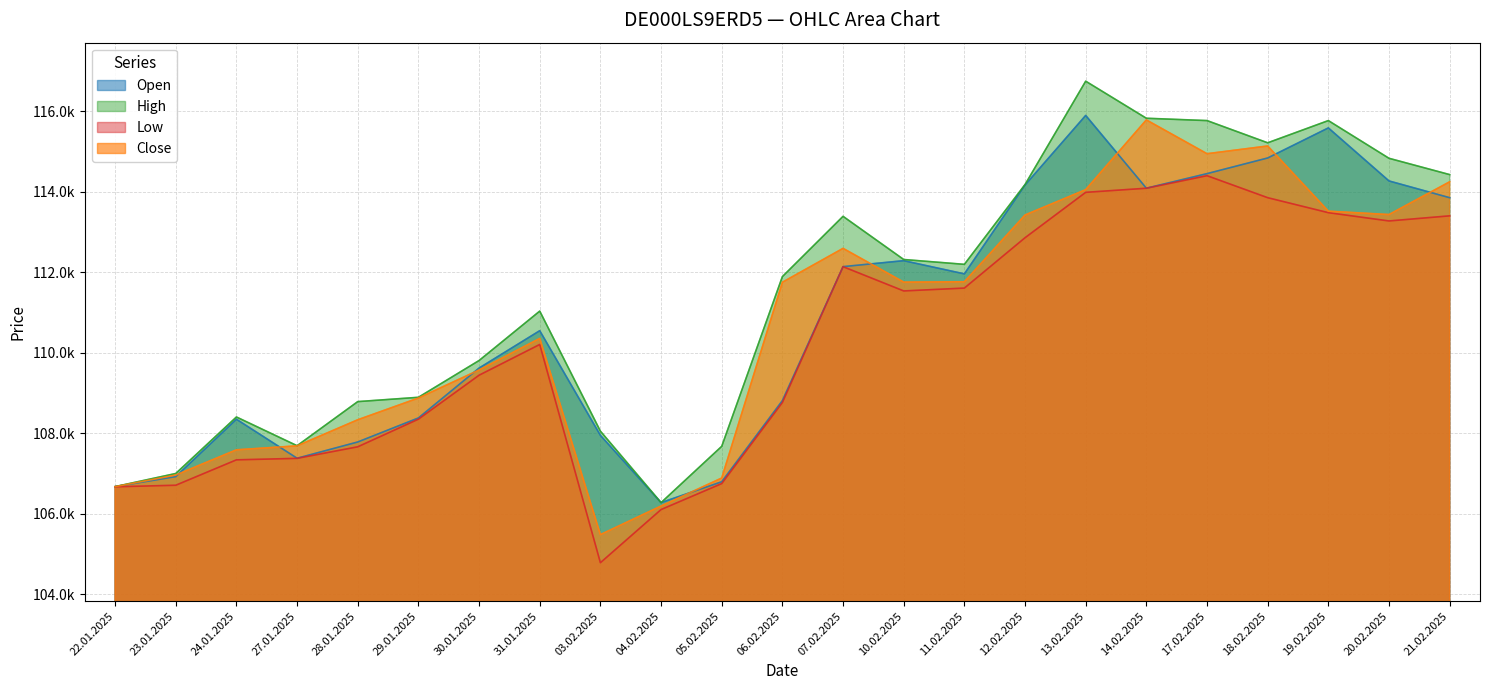

In High, how many points are higher than both neighbors (excluding endpoints)?

5